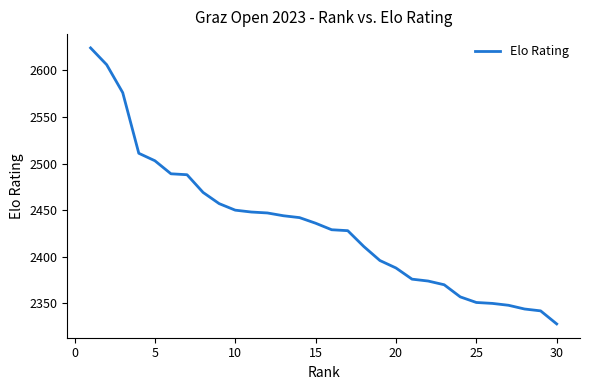

What is the greatest value displayed?

2624